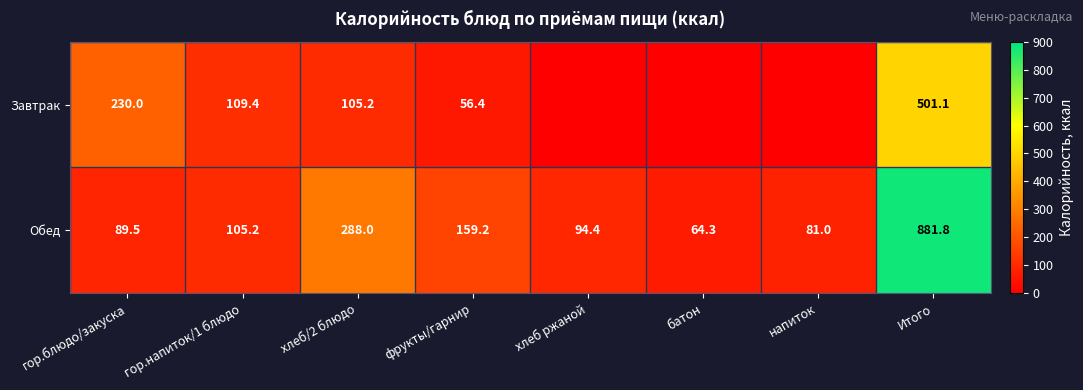

At which category is the sum across all series the highest?

Итого